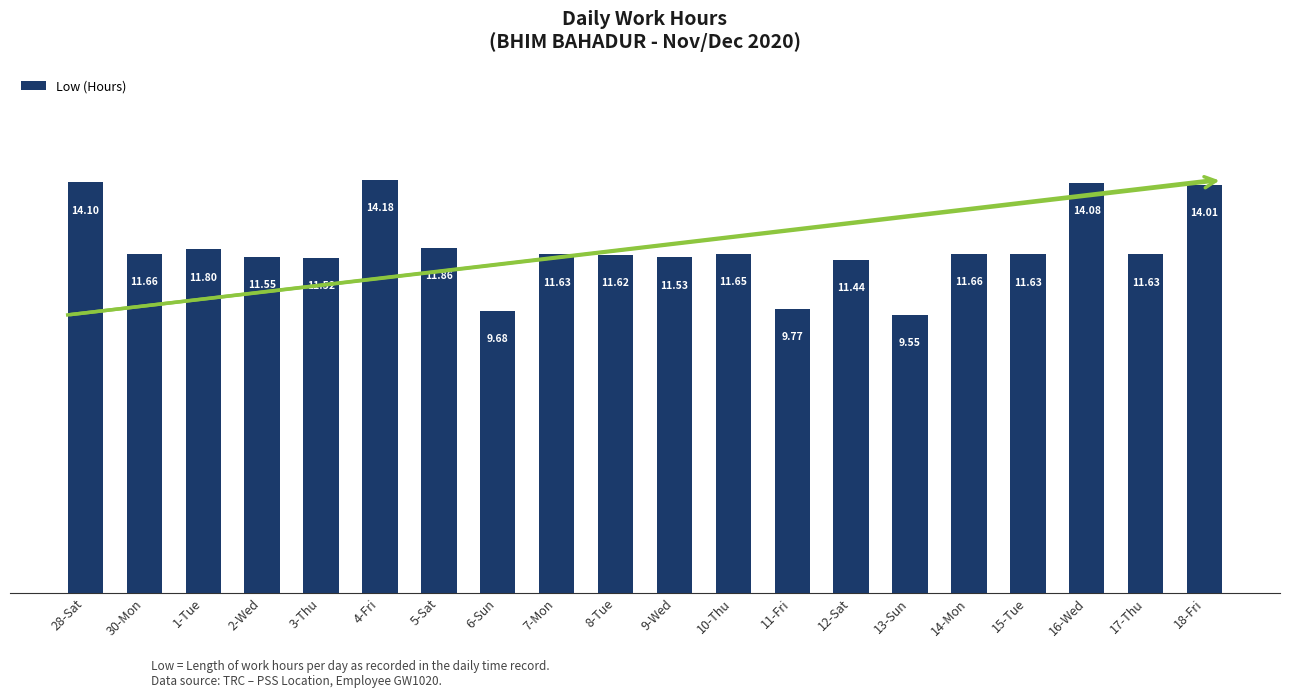

How many bars are there in total?

20